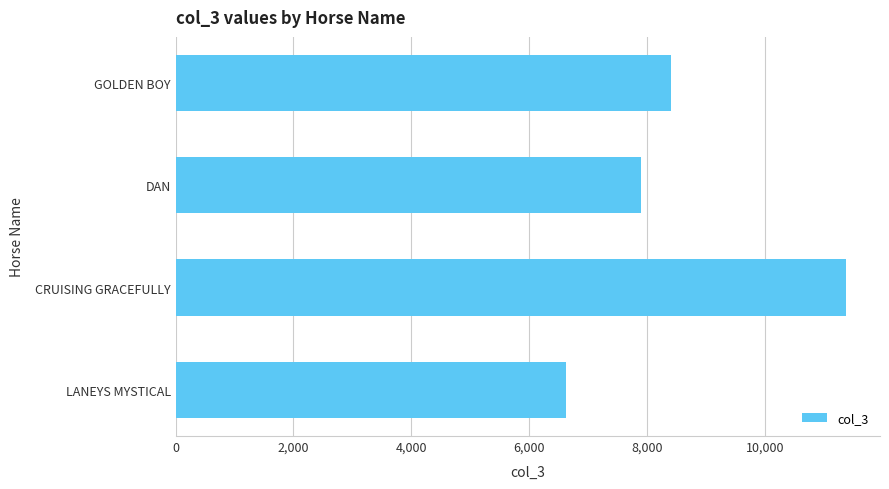

At which category does the chart reach its minimum across all series?

LANEYS MYSTICAL